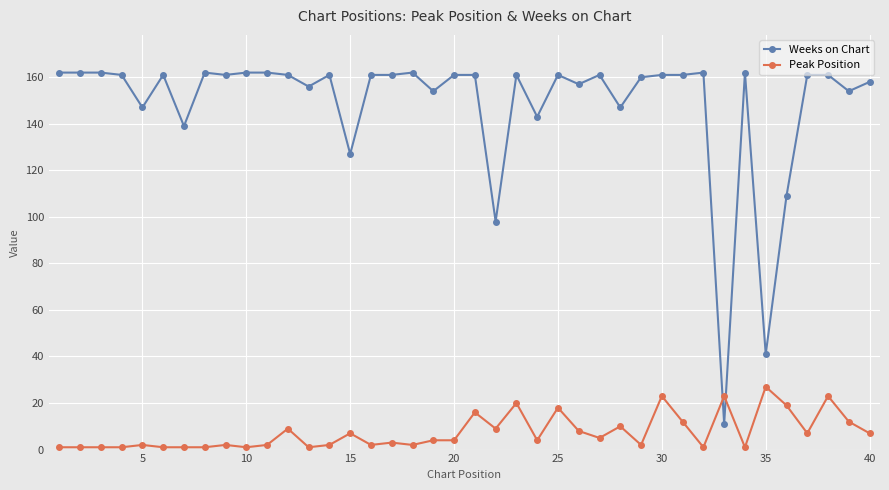

How many lines are shown in the chart?

2